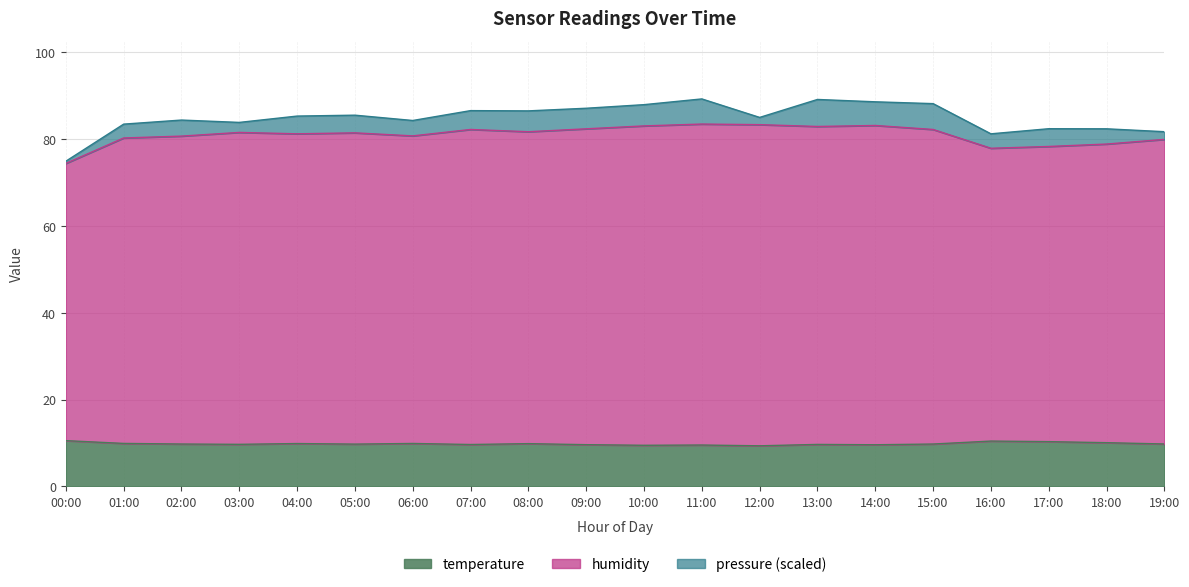

What are all the series names shown in the legend?

temperature, humidity, pressure (scaled)